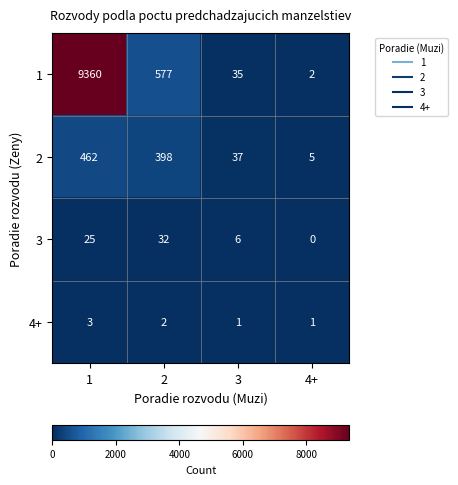

True or false: 4+ has a value of 5 at 1.

False